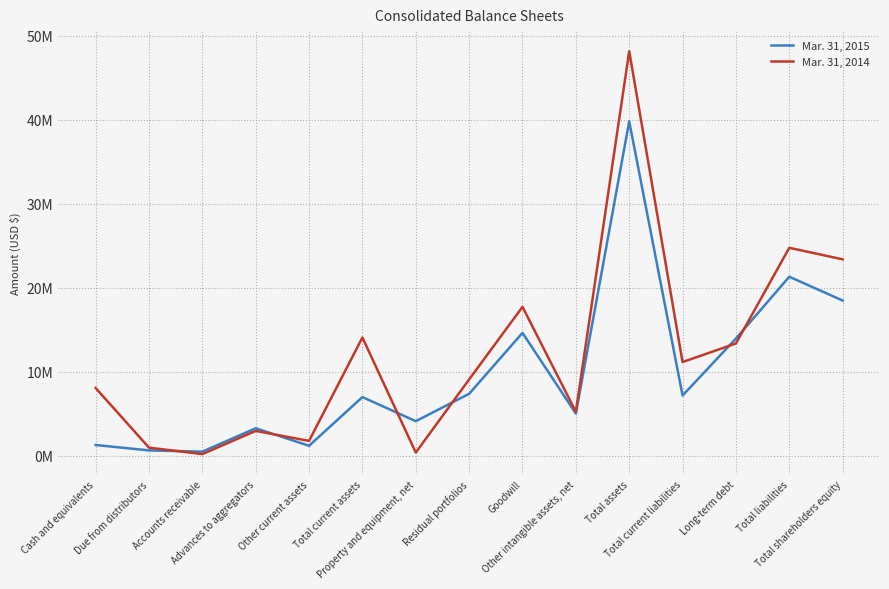

What are all the series names shown in the legend?

Mar. 31, 2015, Mar. 31, 2014